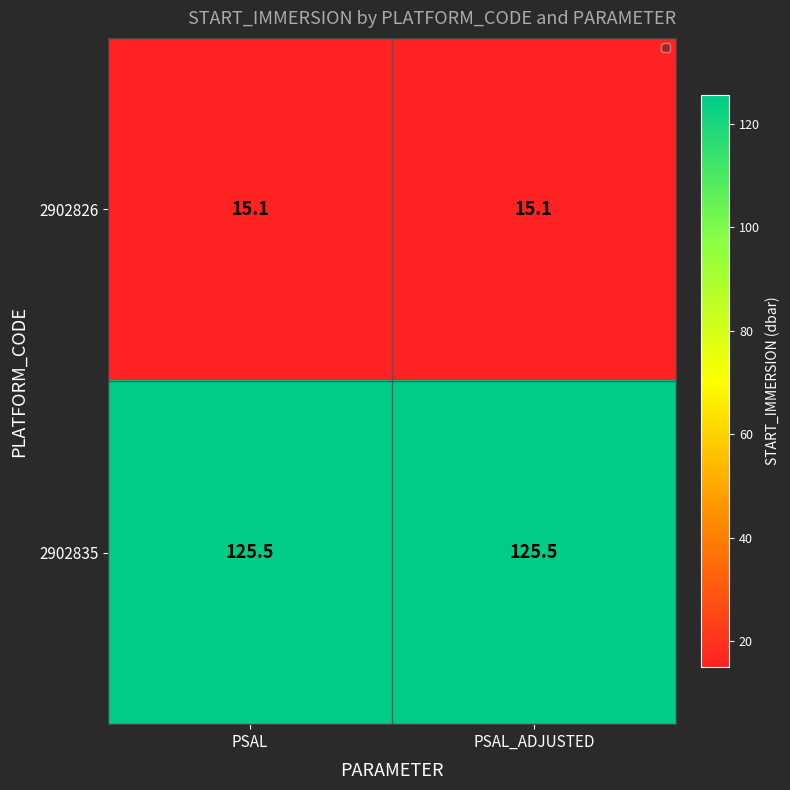

List the series in order of their overall mean, highest first.

2902835, 2902826